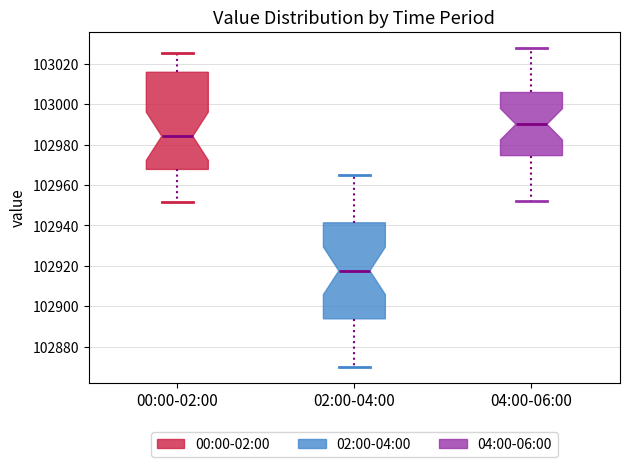

Where does the lower whisker of the box for 02:00-04:00 end on the y-axis? The values are not printed on the chart, so give them approximately, as read against the axis.

102870